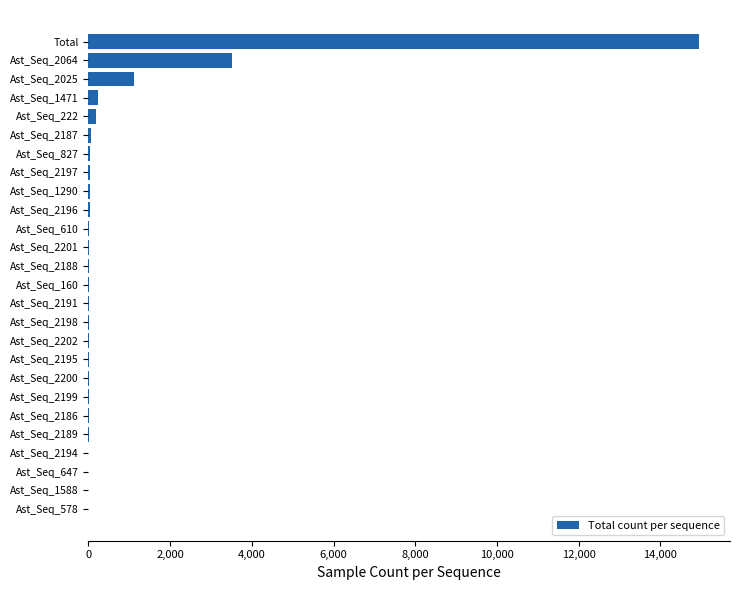

Are the bars horizontal?

Yes